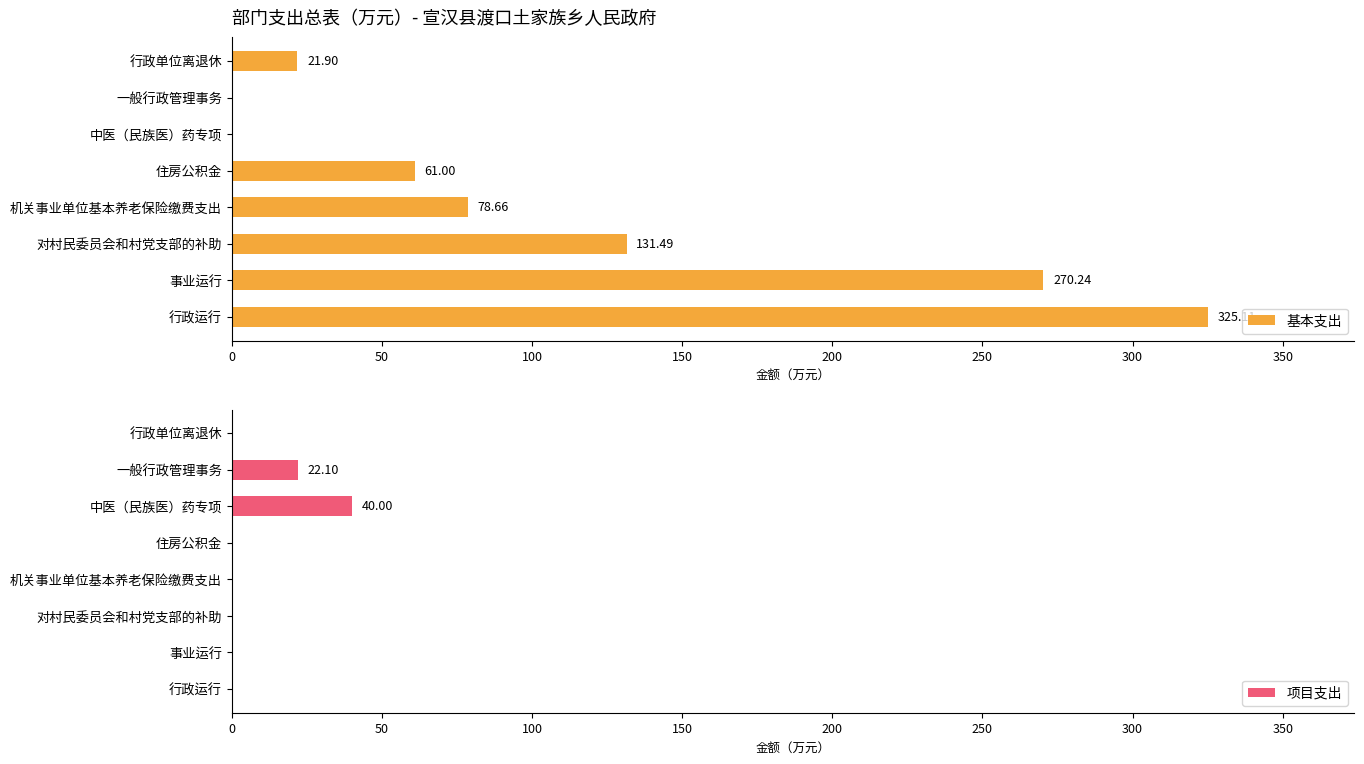

How many data points in 基本支出 are less than 78?

4